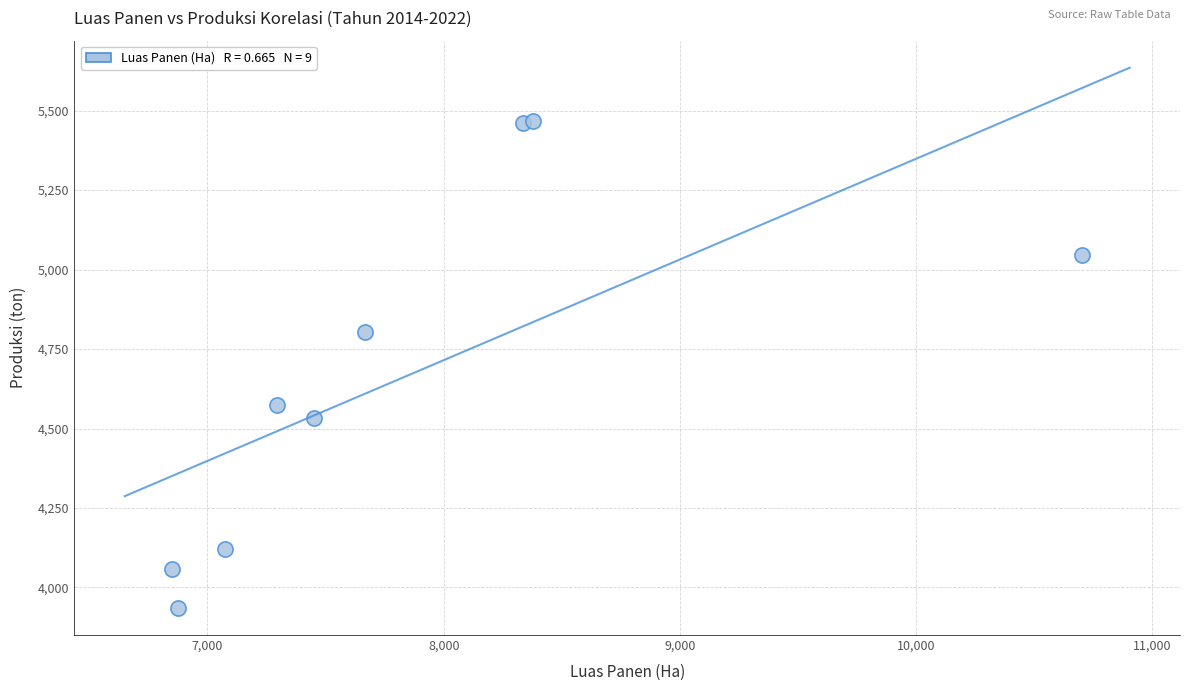

What Y value in the scatter plot is closest to 4701?

4804.8